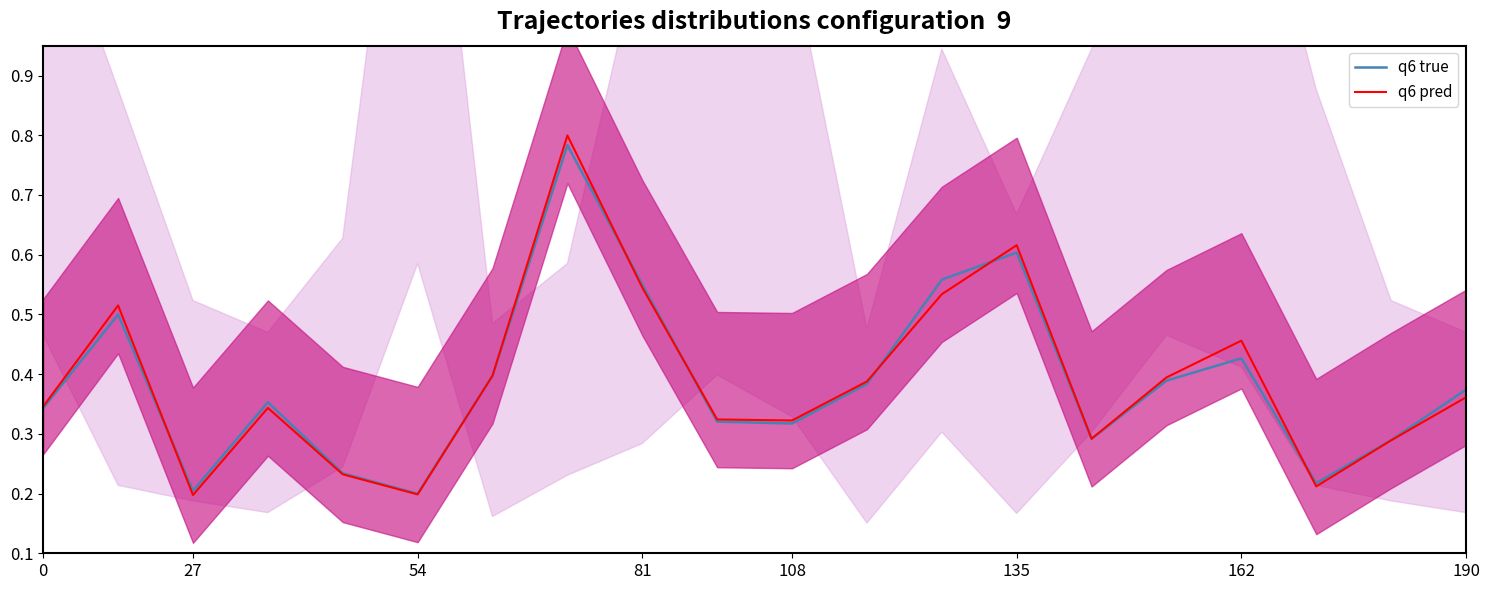

What are all the series names shown in the legend?

q6 true, q6 pred